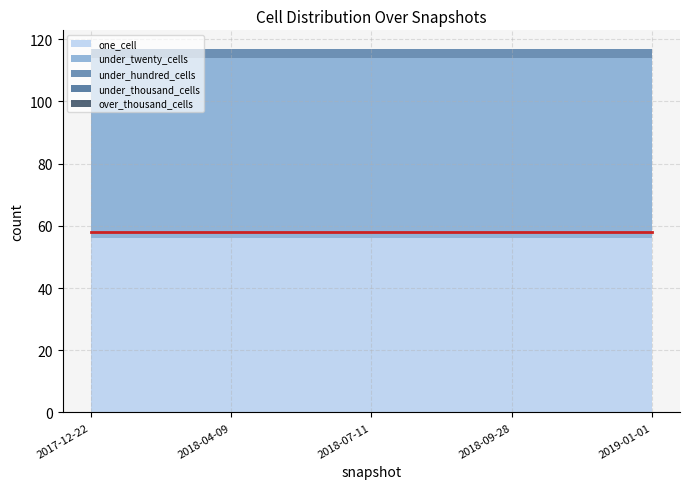

At which category is the sum across all series the highest?

2017-12-22